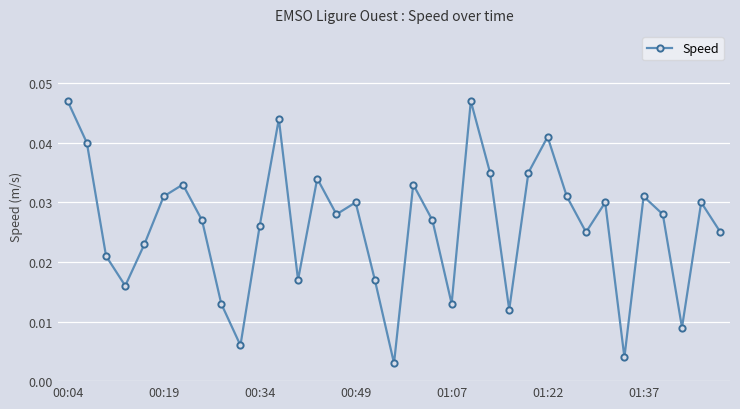

True or false: the data has more than 1 interior local peaks.

True